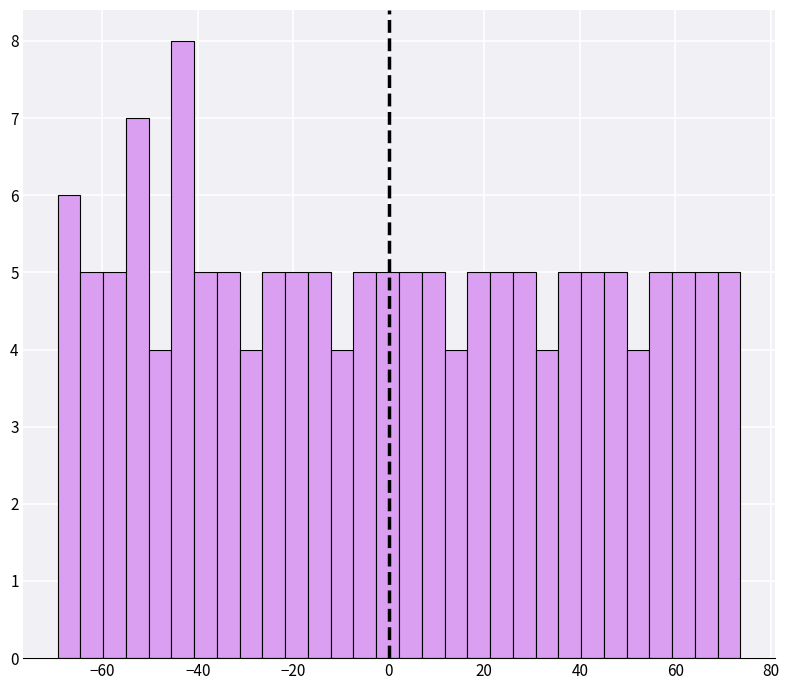

Around what value on the x-axis is the tallest bar? Give the approximate position of its centre, as read against the axis.

-44